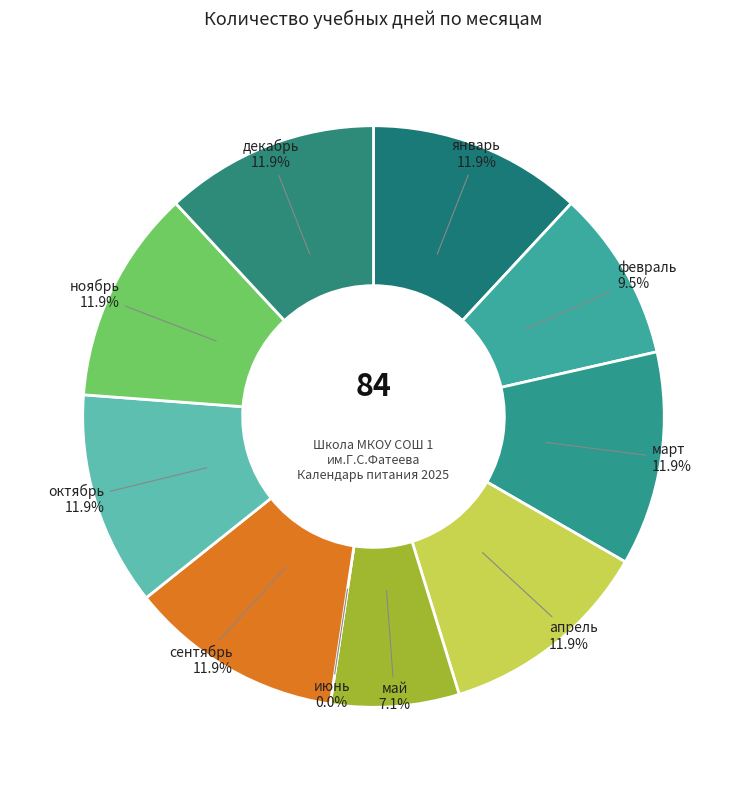

Is there a majority slice in this chart?

No